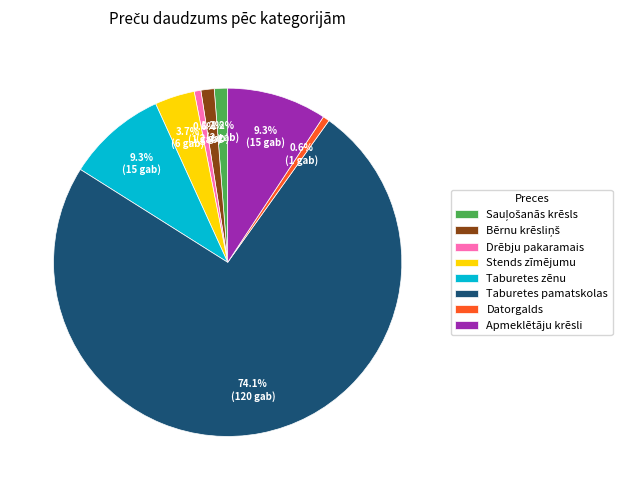

What is the largest slice in the pie chart?

Taburetes pamatskolas